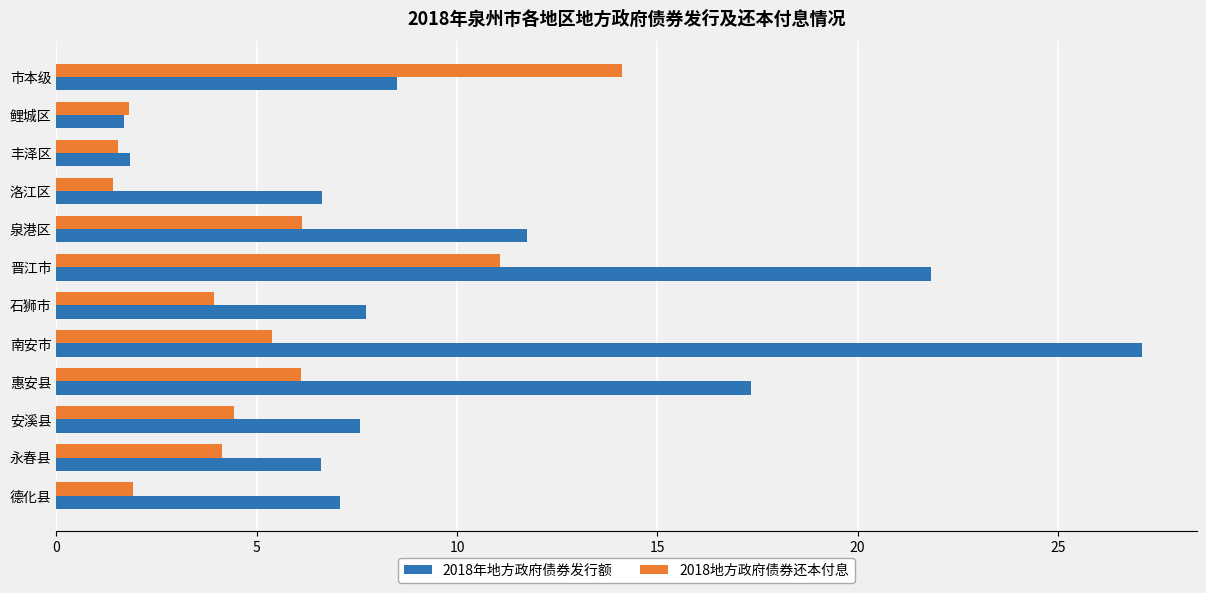

Which series has the largest range (max minus min)?

2018年地方政府债券发行额